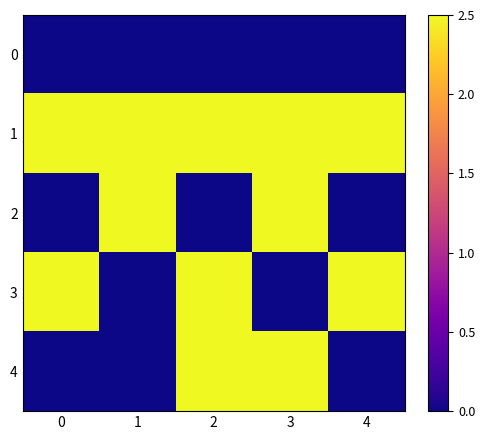

Reading left to right, list all the values displayed in this chart.

0: 0=0.0	1=0.0	2=0.0	3=0.0	4=0.0
1: 0=2.5	1=2.5	2=2.5	3=2.5	4=2.5
2: 0=0.0	1=2.5	2=0.0	3=2.5	4=0.0
3: 0=2.5	1=0.0	2=2.5	3=0.0	4=2.5
4: 0=0.0	1=0.0	2=2.5	3=2.5	4=0.0